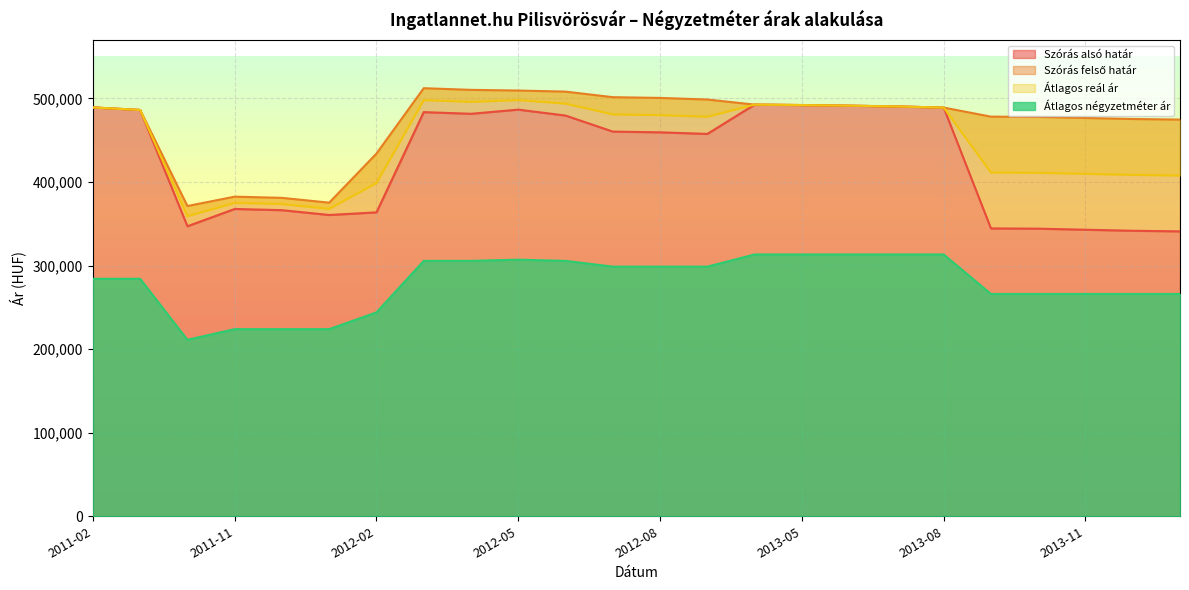

True or false: Szórás felső határ has a value of 490512 at 2013-07.

True